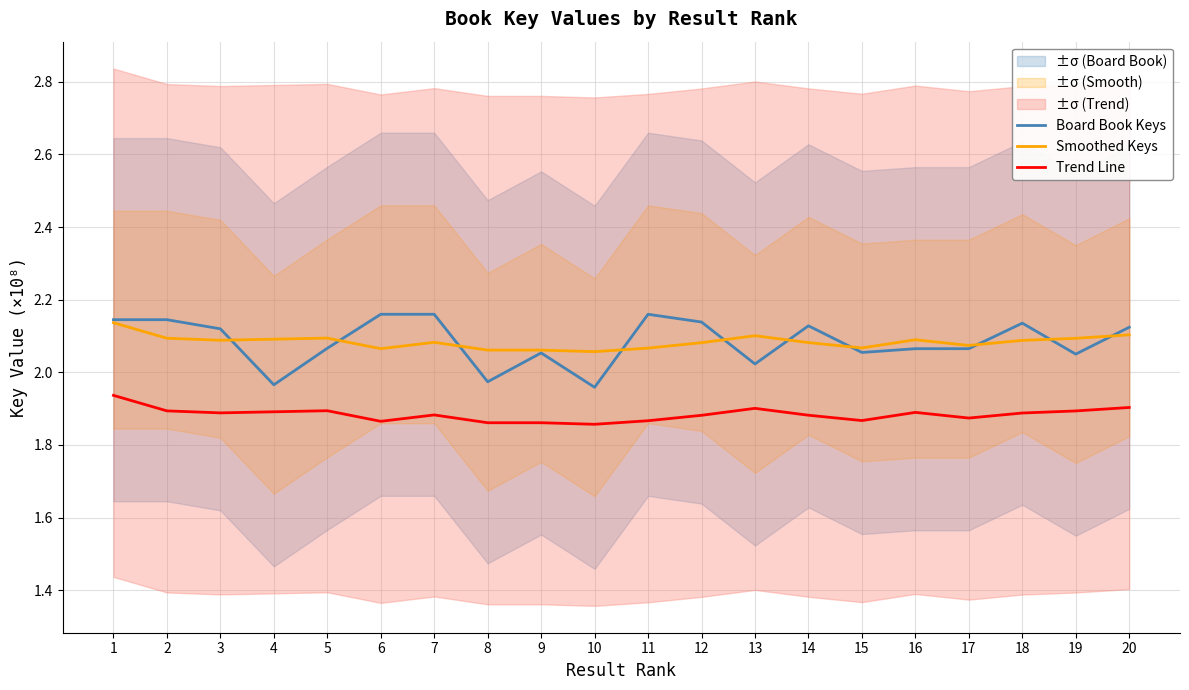

At 15, list the series in order from largest to smallest.

Smoothed Keys, Board Book Keys, Trend Line